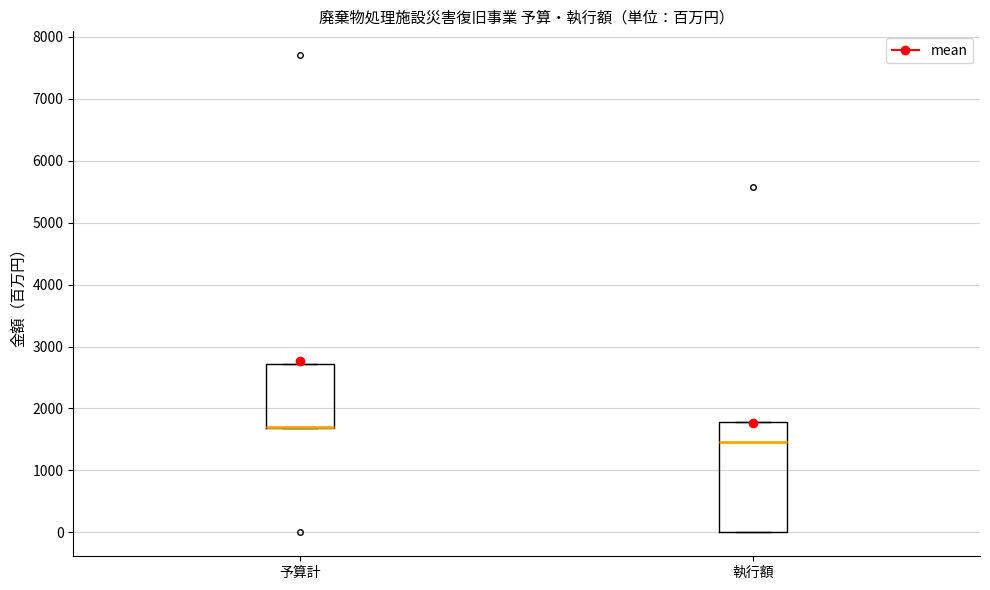

Reading left to right, read every box against the y-axis: the position of its median line, the range the box covers, and the ends of its whiskers. The values are not printed on the chart, so give them approximately, as read against the axis.

予算計: median 1700 (drawn on the box's lower edge), box 1700 to 2700, whiskers 1700 to 2700
執行額: median 1500, box 0 to 1800, whiskers 0 to 1800